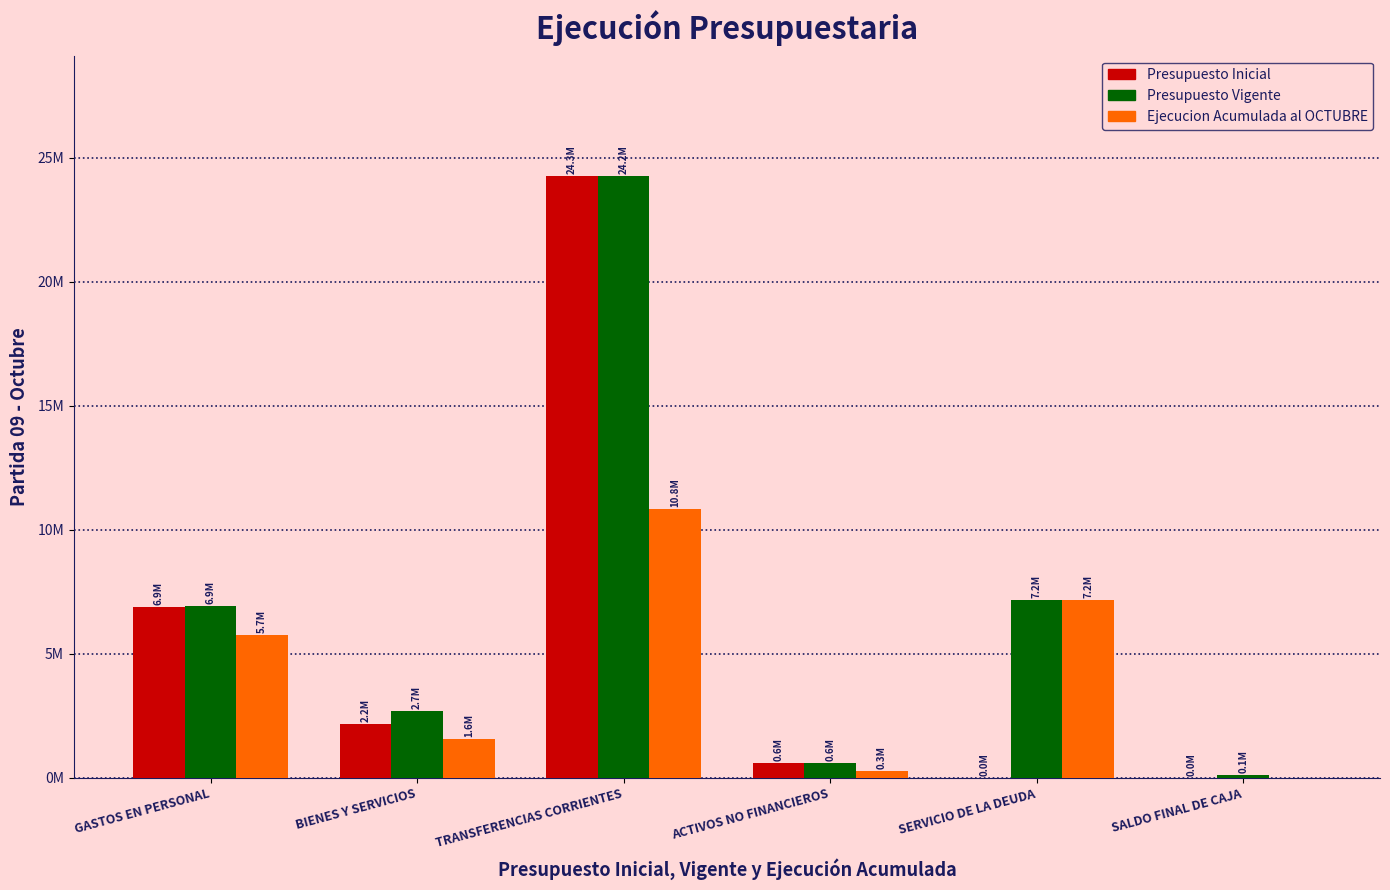

What is the value of the Ejecucion Acumulada al OCTUBRE bar at the 3rd from the left?

10848191